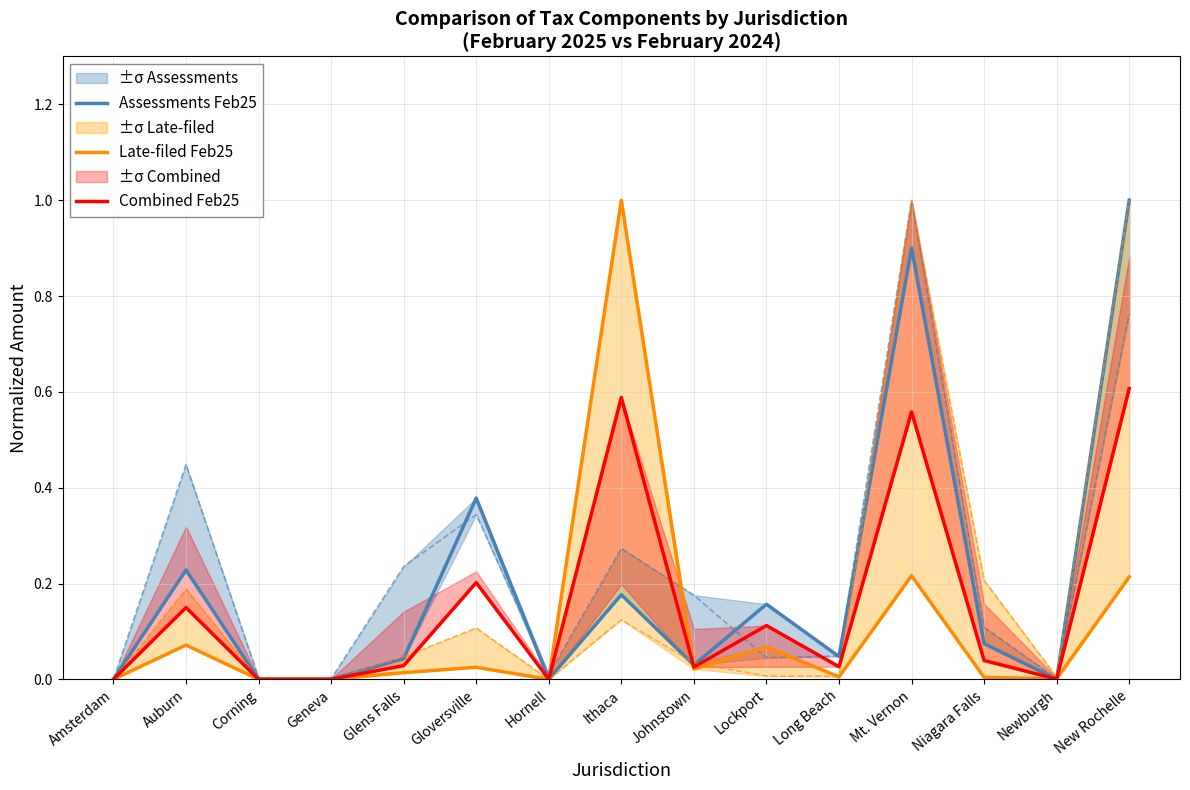

The Late-filed Feb25 series shows 0.1 at Auburn. True or false?

True